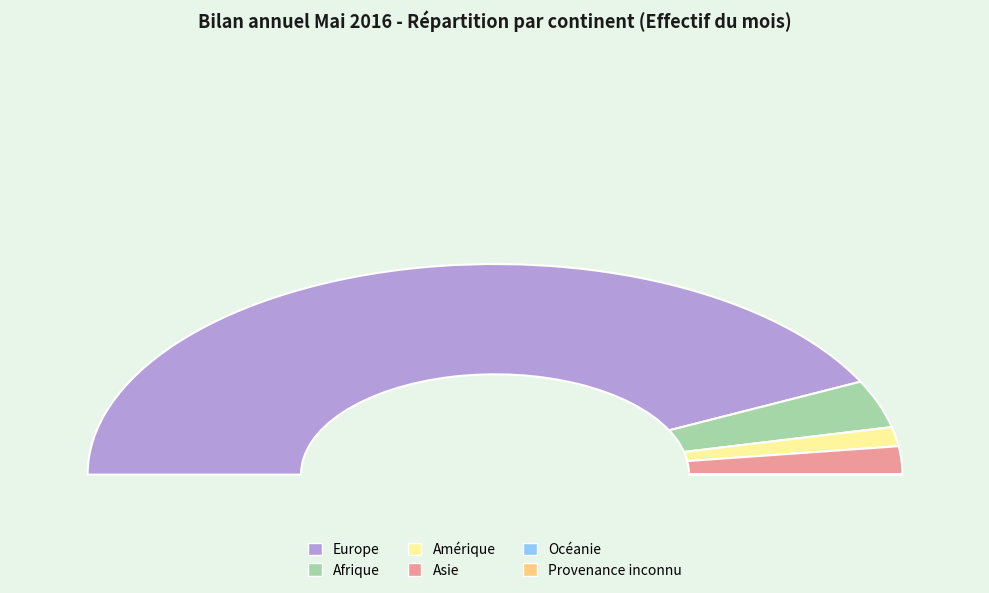

Which slice is the largest?

Europe